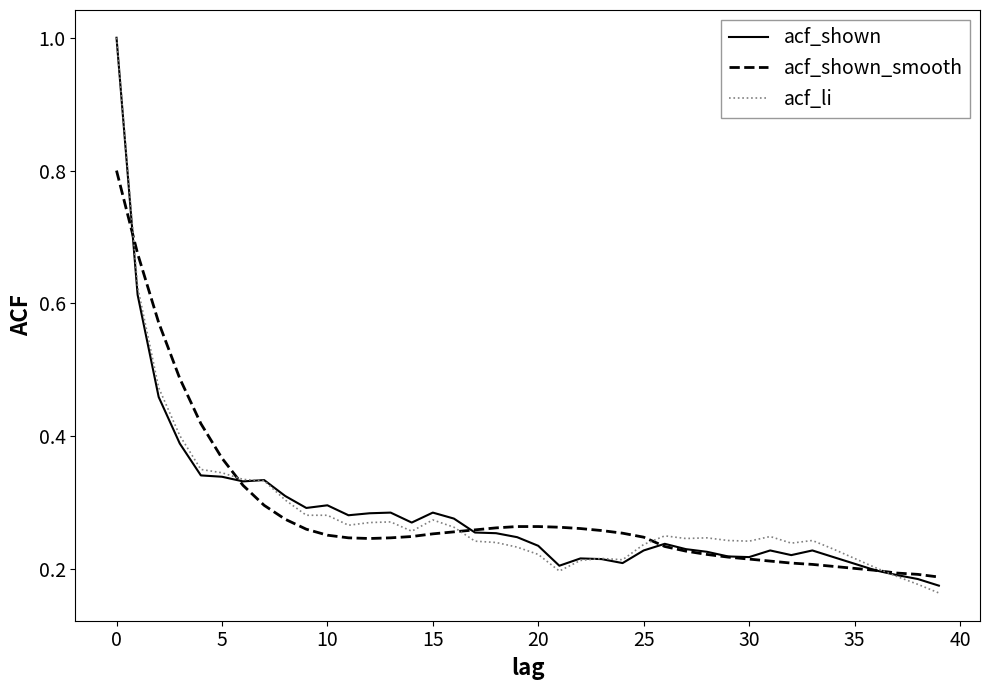

How many lines are shown in the chart?

3